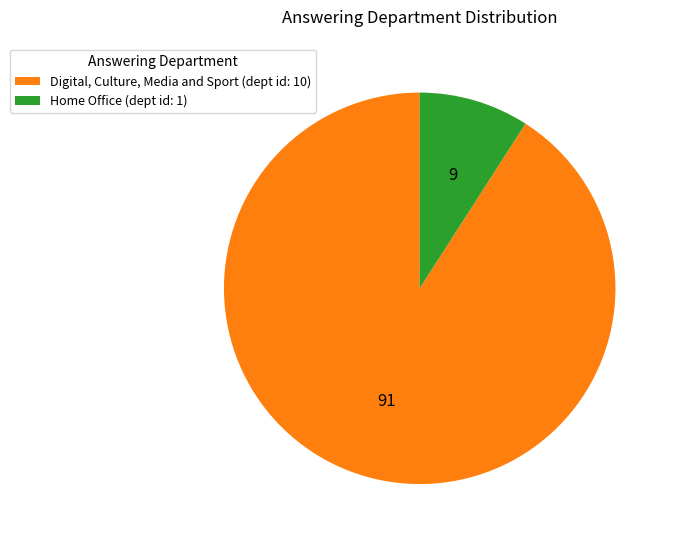

Which category has the smallest portion of the pie?

Home Office